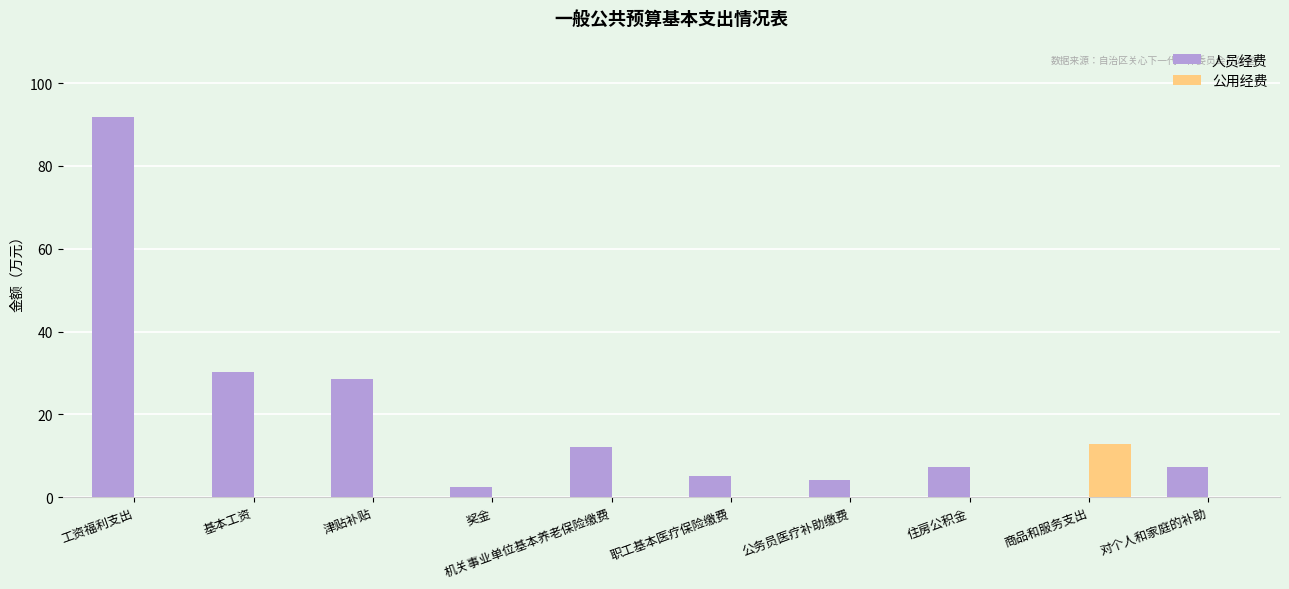

Which series has the largest total across all categories?

人员经费